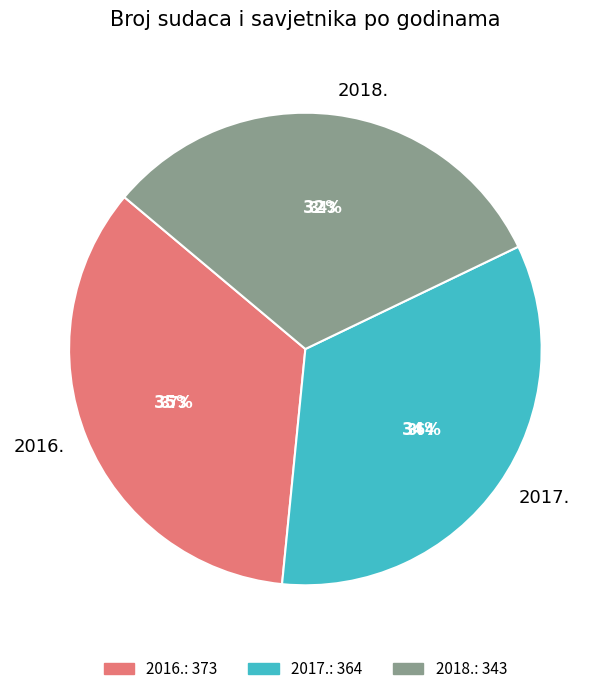

Which category has the biggest portion of the pie?

2016.